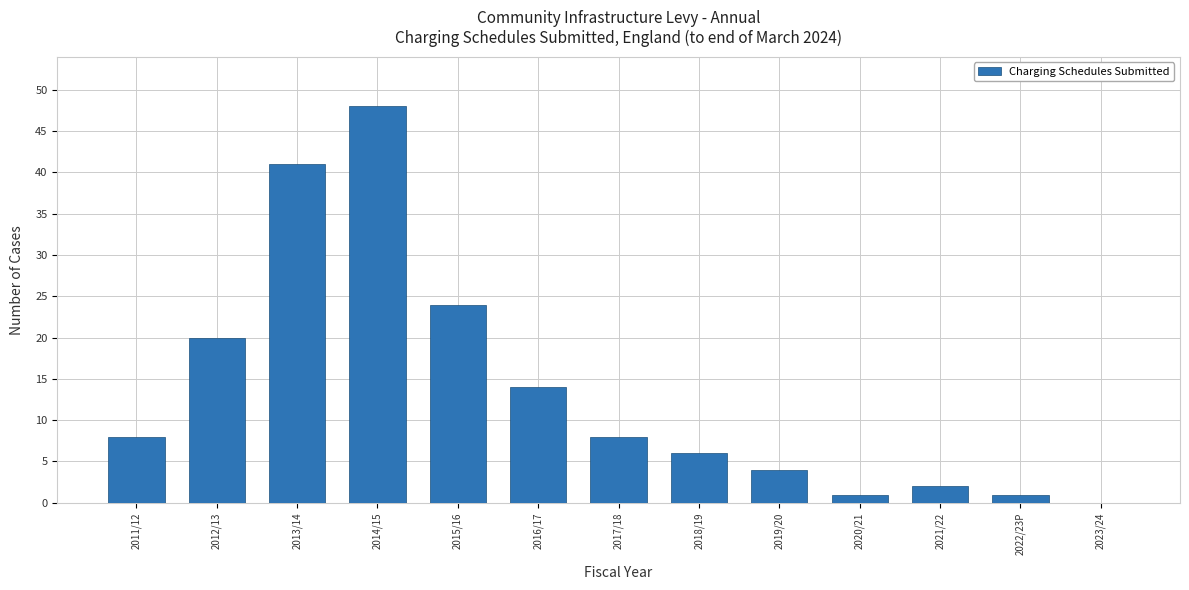

Reading right to left, list all the values displayed in this chart.

2023/24=0	2022/23P=1	2021/22=2	2020/21=1	2019/20=4	2018/19=6	2017/18=8	2016/17=14	2015/16=24	2014/15=48	2013/14=41	2012/13=20	2011/12=8